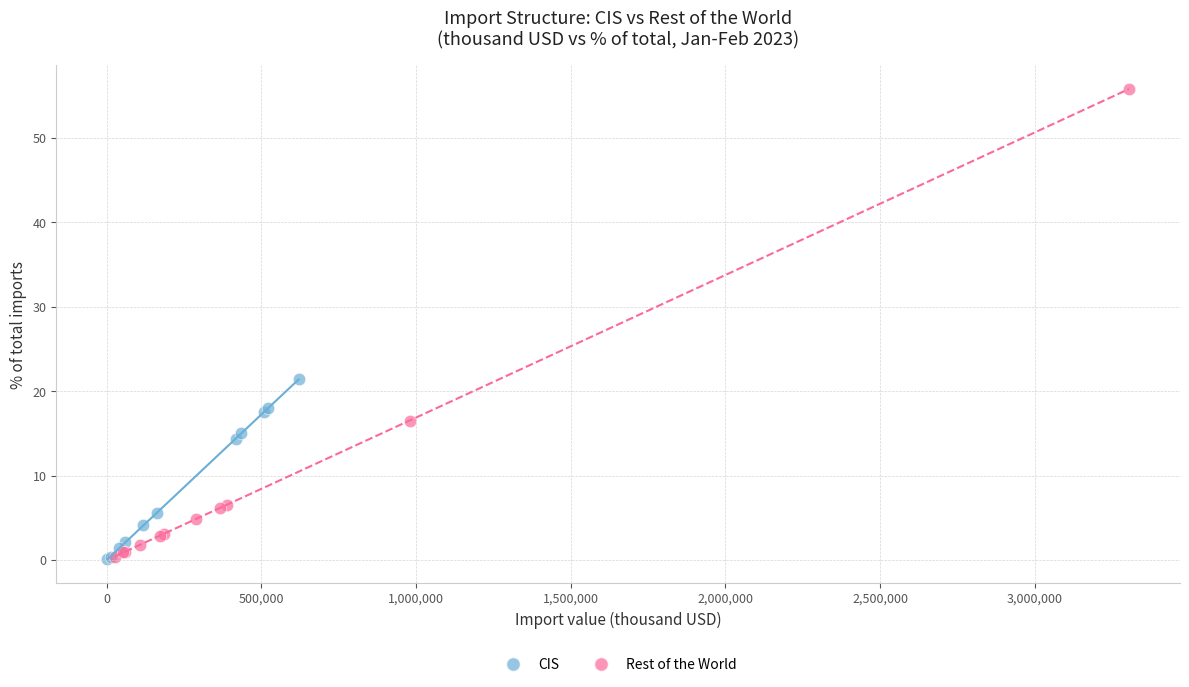

Which series reaches the maximum Y coordinate?

Rest of the World